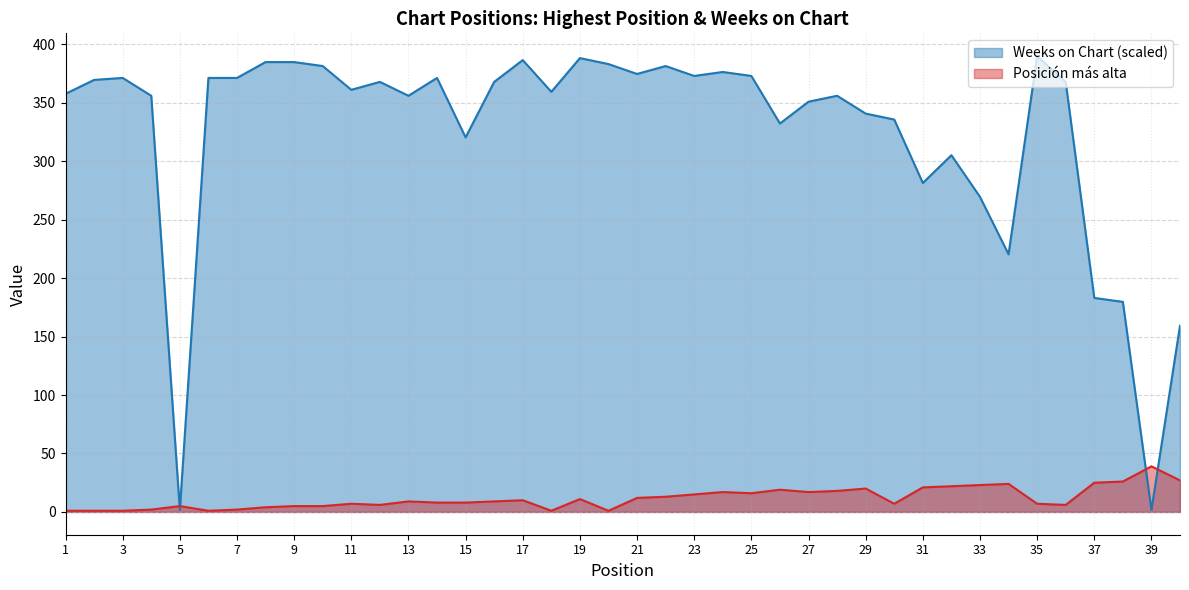

Reading left to right, extract all data points from this chart.

Posición más alta: 1.0	1.0	1.0	2.0	5.0	1.0	2.0	4.0	5.0	5.0	7.0	6.0	9.0	8.0	8.0	9.0	10.0	1.0	11.0	1.0	12.0	13.0	15.0	17.0	16.0	19.0	17.0	18.0	20.0	7.0	21.0	22.0	23.0	24.0	7.0	6.0	25.0	26.0	39.0	27.0
Weeks on Chart: 357.8	369.7	371.3	356.1	1.7	371.3	371.3	384.9	384.9	381.5	361.2	368.0	356.1	371.3	320.5	368.0	386.6	359.5	388.3	383.2	374.7	381.5	373.0	376.4	373.0	332.3	351.0	356.1	340.8	335.7	281.5	305.2	269.6	220.4	390.0	368.0	183.1	179.7	1.7	159.4